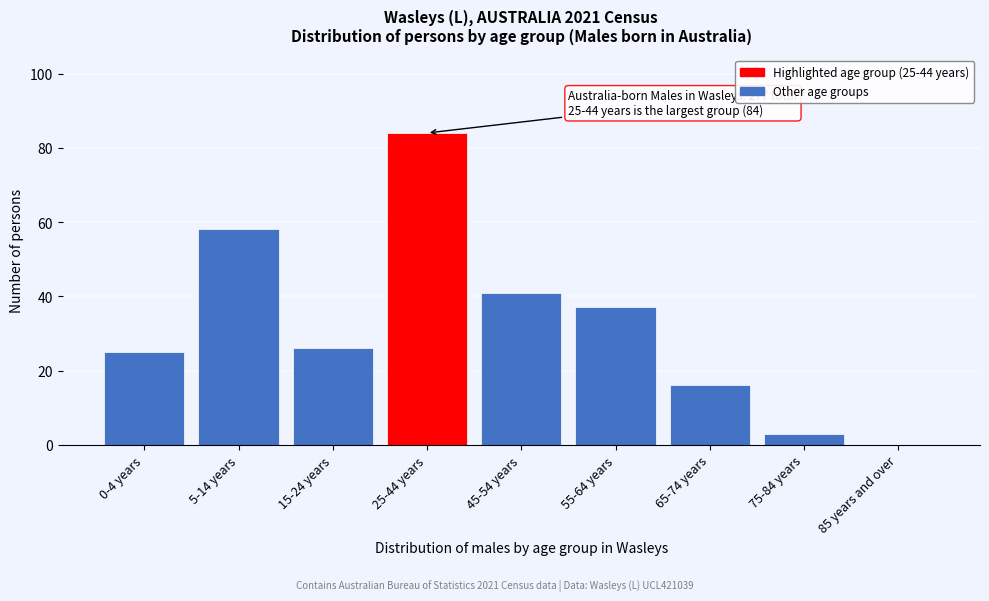

Reading left to right, extract all data points from this chart.

0-4 years=25	5-14 years=58	15-24 years=26	25-44 years=84	45-54 years=41	55-64 years=37	65-74 years=16	75-84 years=3	85 years and over=0